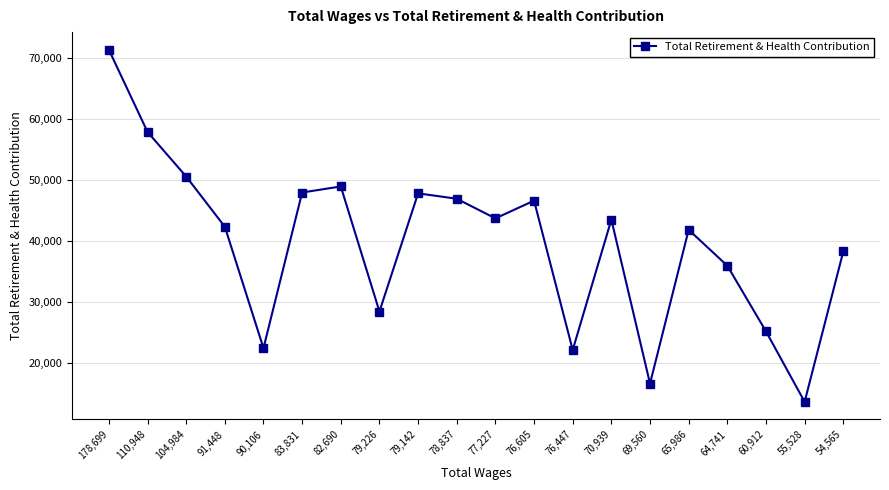

What is the change in value from 70,939 to 55,528?

-29912